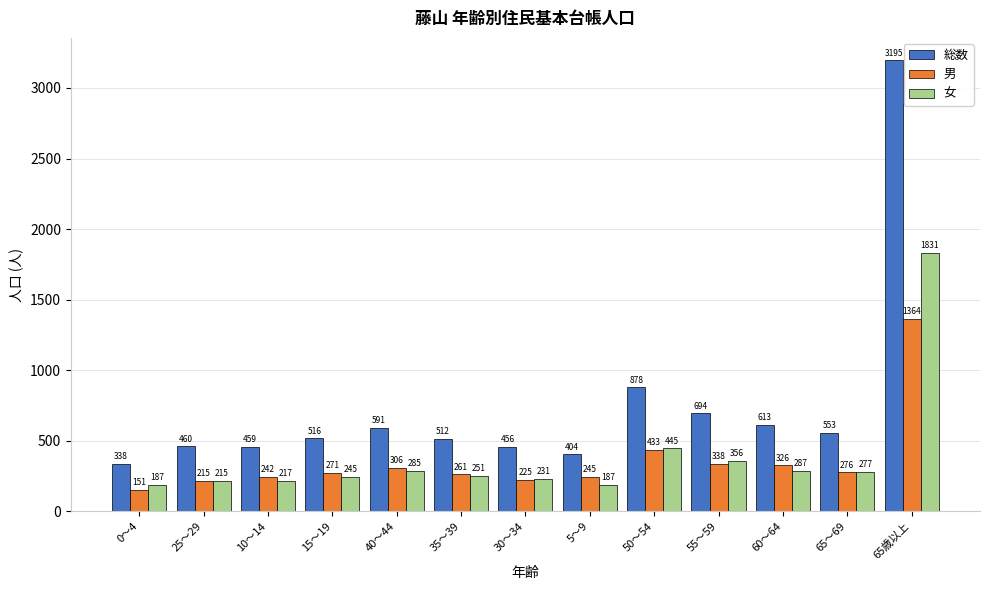

Count the number of data series in this chart.

3